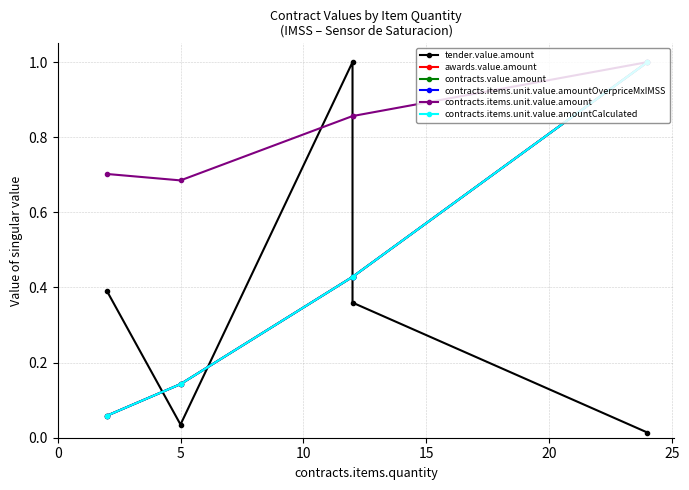

True or false: contracts.items.unit.value.amountCalculated has more than 2 interior local peaks.

False